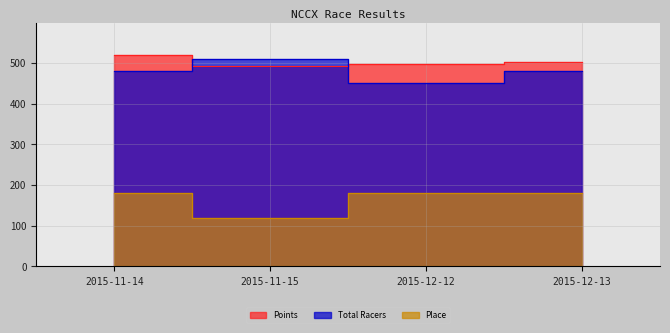

Which label corresponds to the smallest value in the chart?

2015-11-15